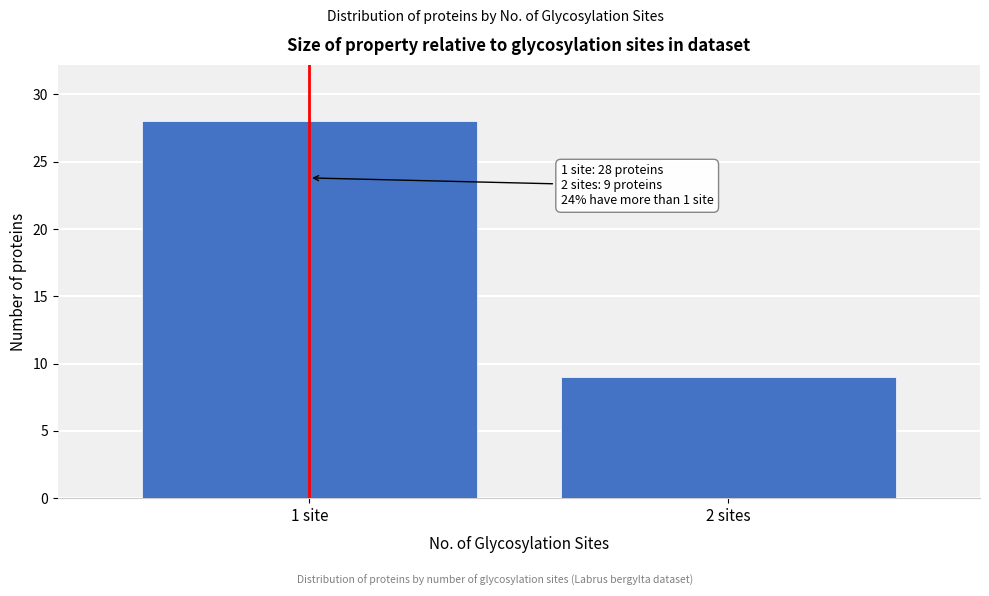

Reading right to left, list all the values displayed in this chart.

9	28